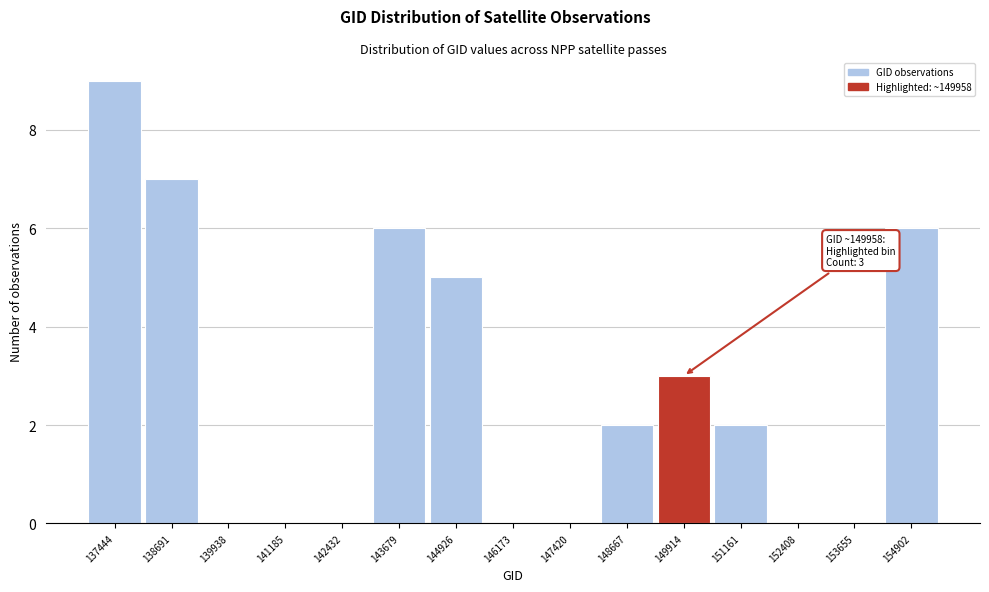

Reading left to right, what are all the values shown in this chart?

137444=9	138691=7	139938=0	141185=0	142432=0	143679=6	144926=5	146173=0	147420=0	148667=2	149914=3	151161=2	152408=0	153655=0	154902=6